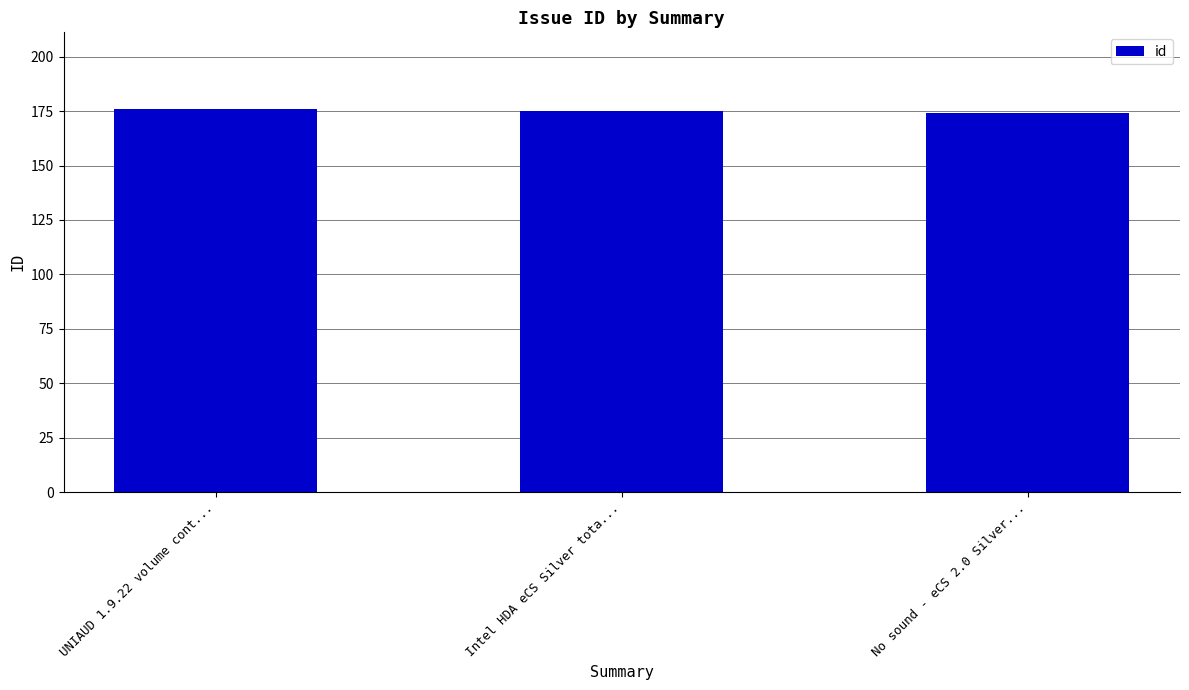

What value does the data have at No sound - eCS 2.0 Silver...?

174